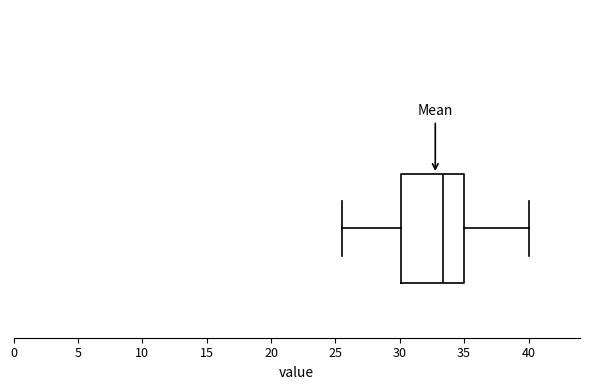

Transcribe this box plot: give where the median line is, the range the box spans, and where the two whiskers end, as read against the x-axis. The values are not printed on the chart, so give them approximately, as read against the axis.

median 33.5, box 30.0 to 35.0, whiskers 25.5 to 40.0